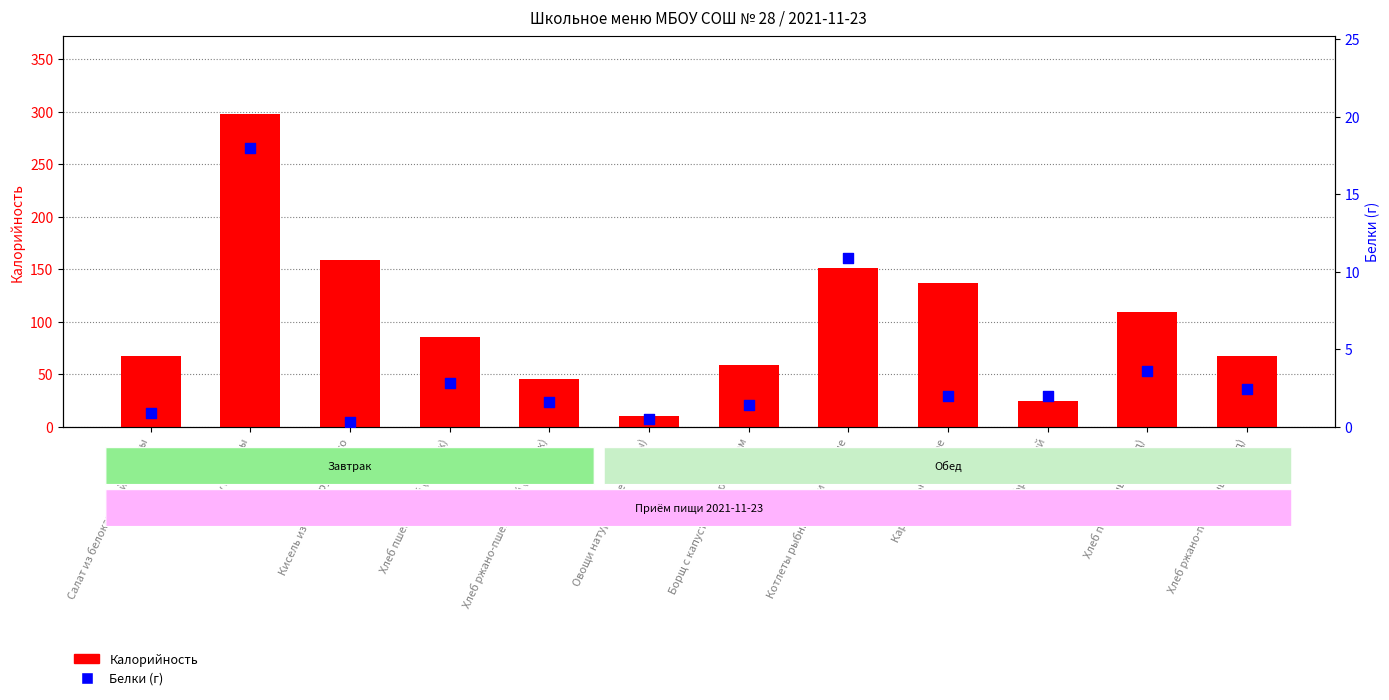

Which series contains the lowest Y value?

Белки (г)